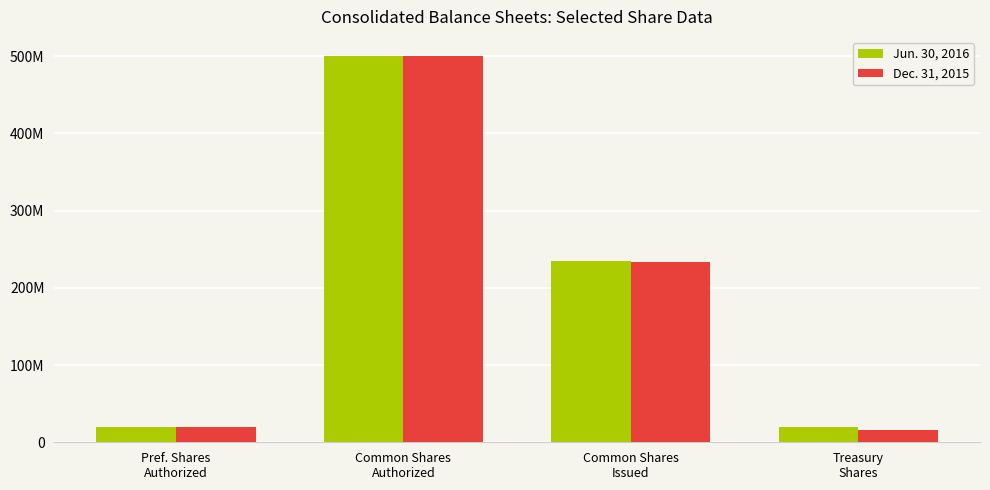

What are all the series names shown in the legend?

Jun. 30, 2016, Dec. 31, 2015